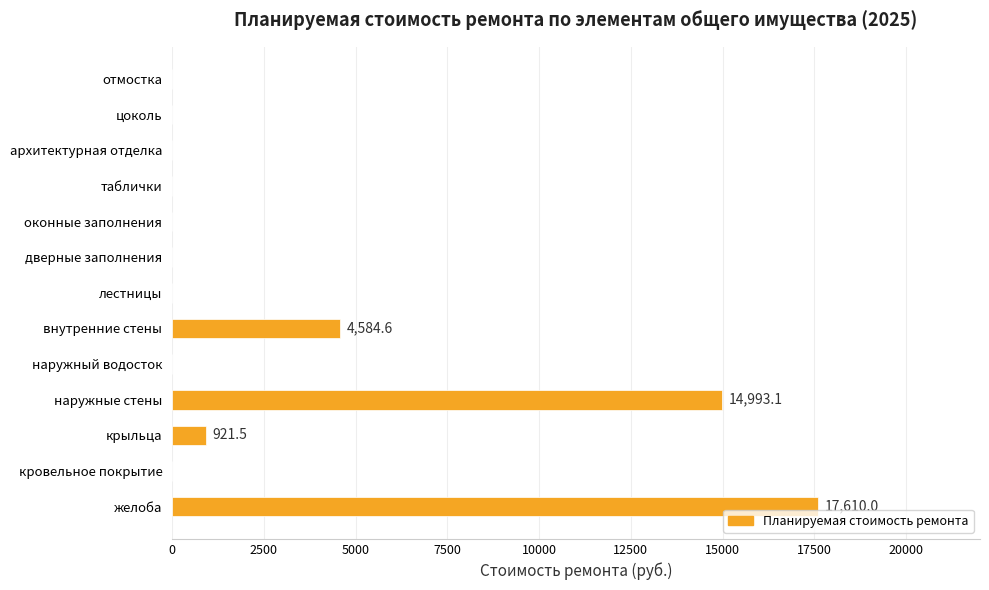

Is it true that the value at отмостка is 0.0?

True